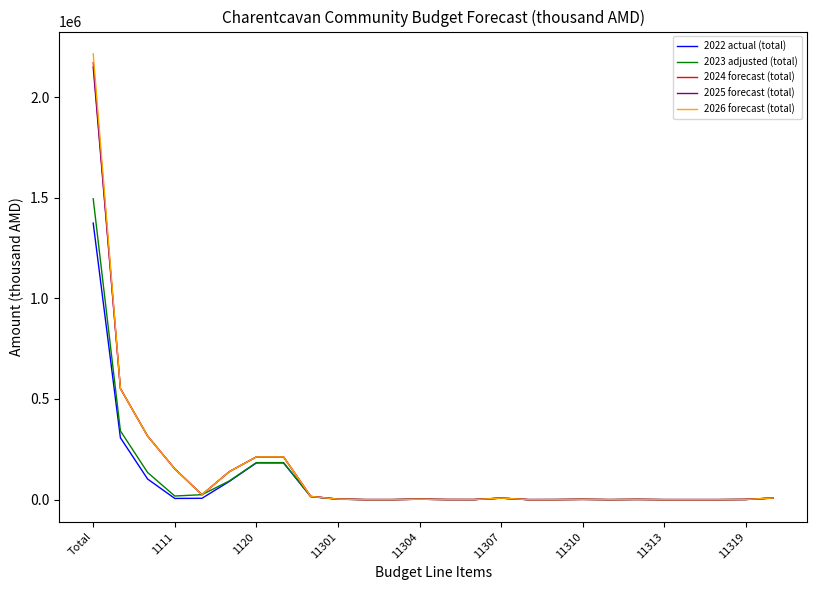

What is the maximum value for 2026 forecast (total)?

2214608.3